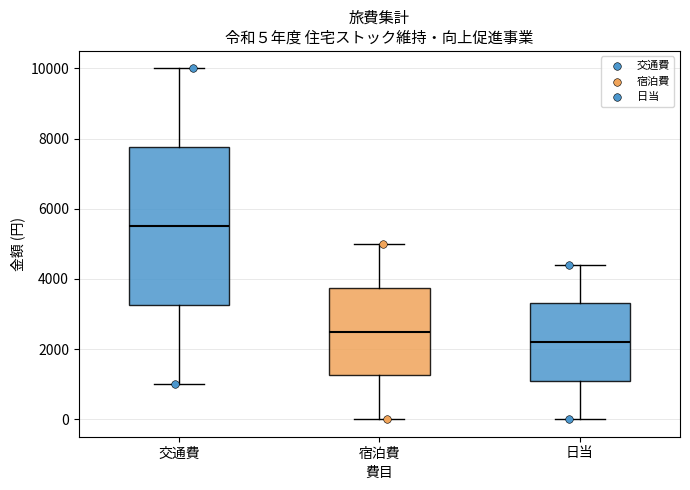

Which box has the highest median line?

交通費